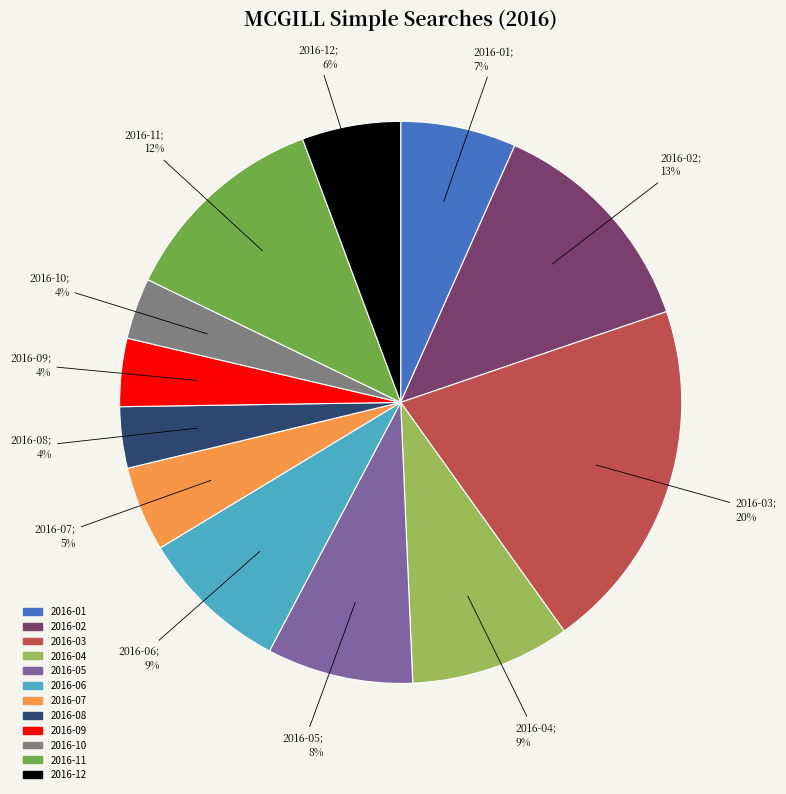

What is the ratio of the value at 2016-09 to the value at 2016-03?

0.2